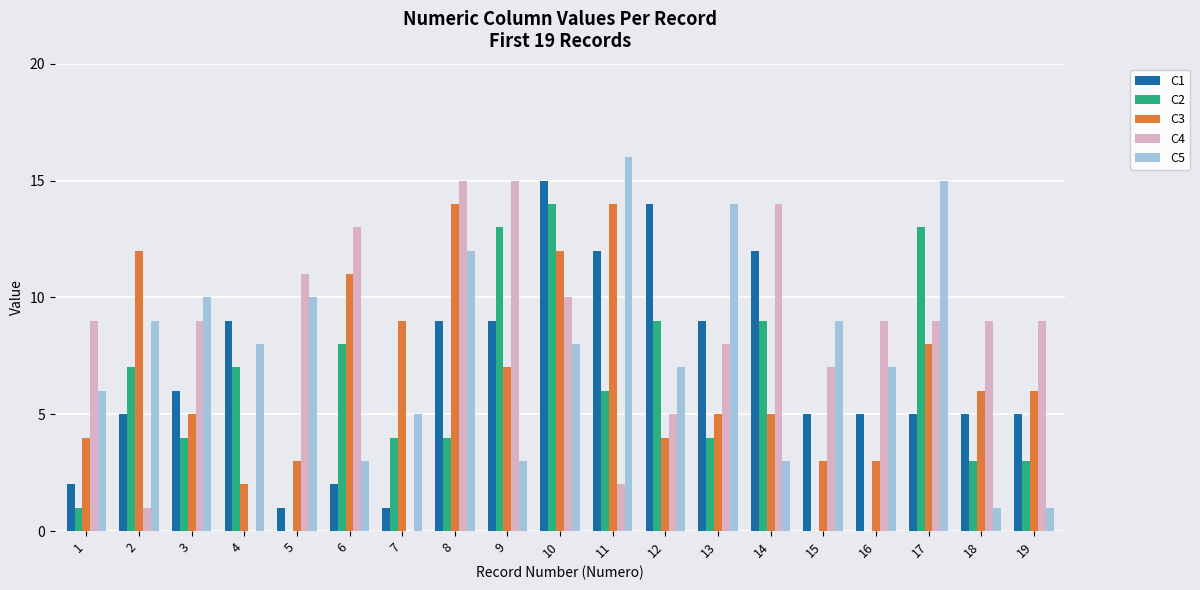

Which series changed the most between 13 and 19?

C5